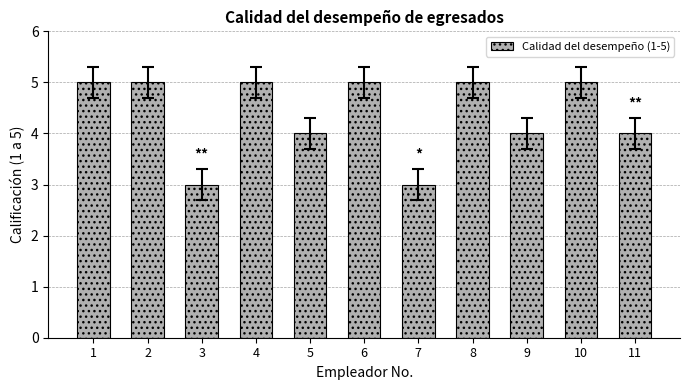

What is the smallest value displayed?

3